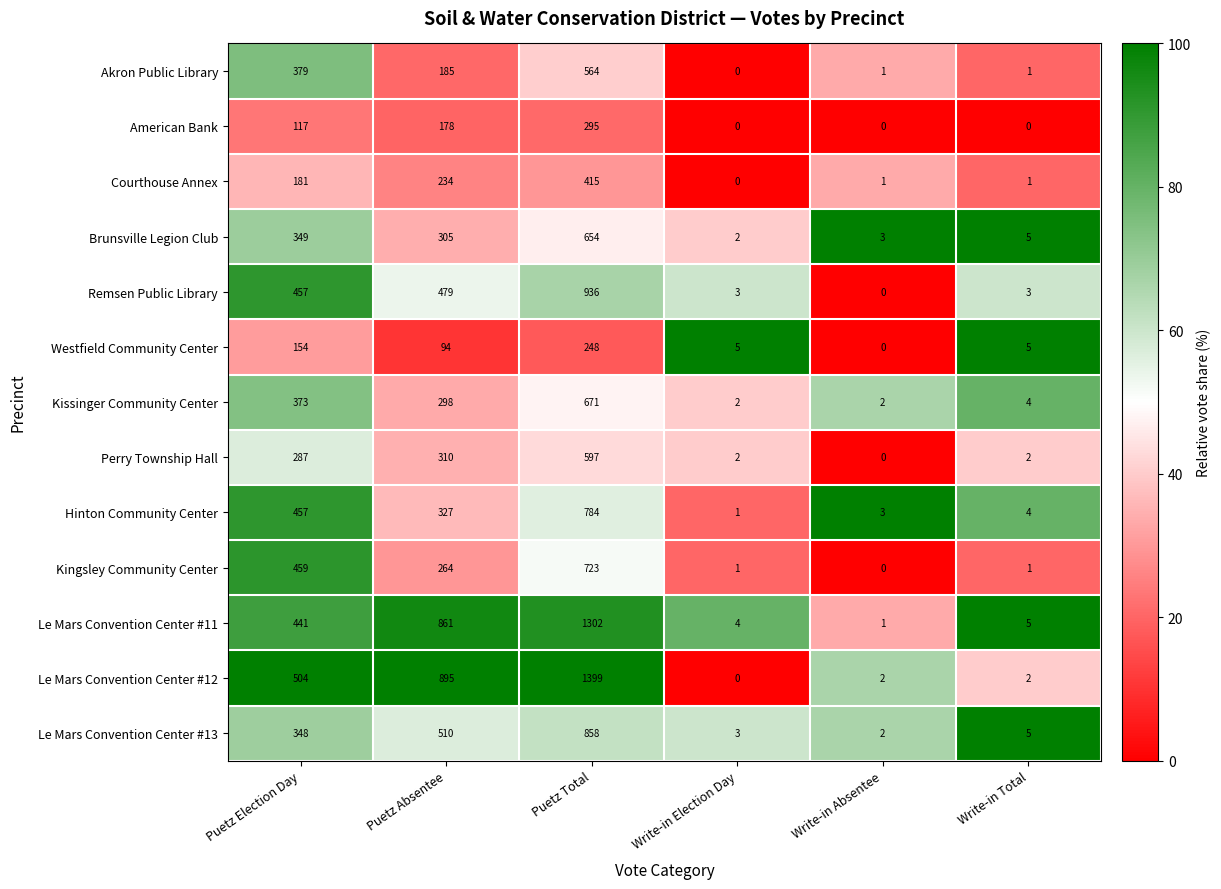

Count the number of categories in the chart.

6